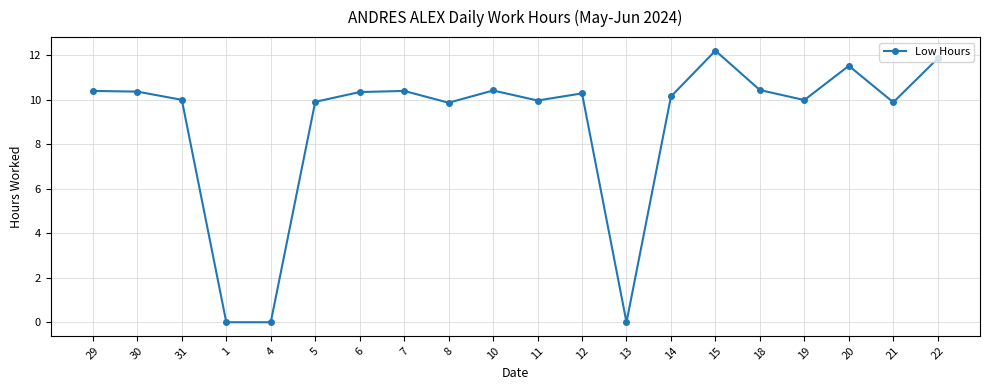

What position from the left is 10?

10